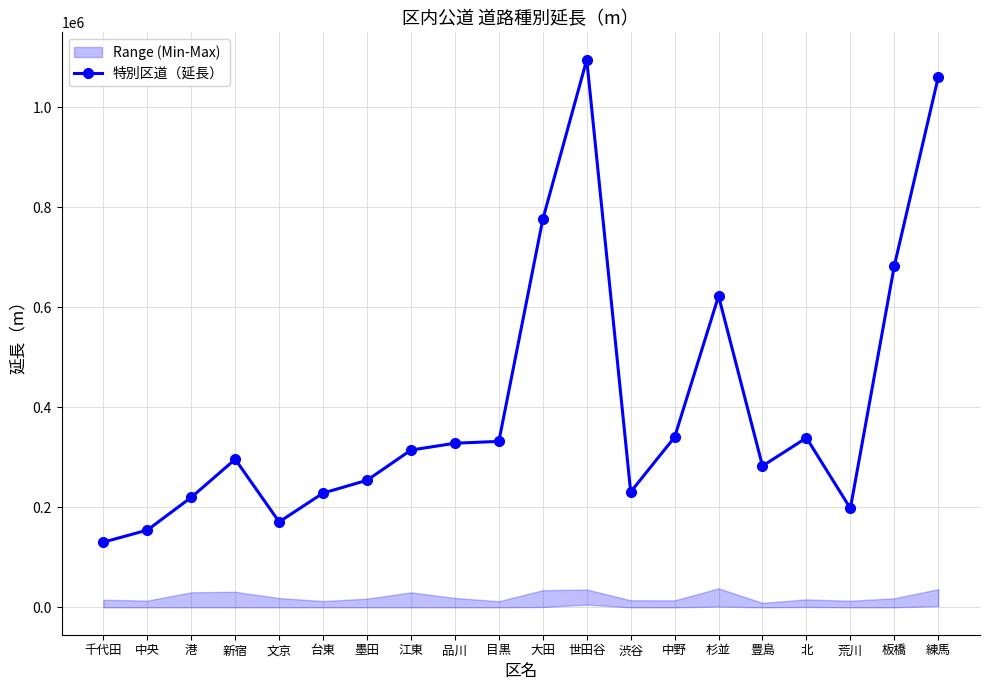

Rank the categories by value from highest to lowest.

世田谷, 練馬, 大田, 板橋, 杉並, 中野, 北, 目黒, 品川, 江東, 新宿, 豊島, 墨田, 渋谷, 台東, 港, 荒川, 文京, 中央, 千代田